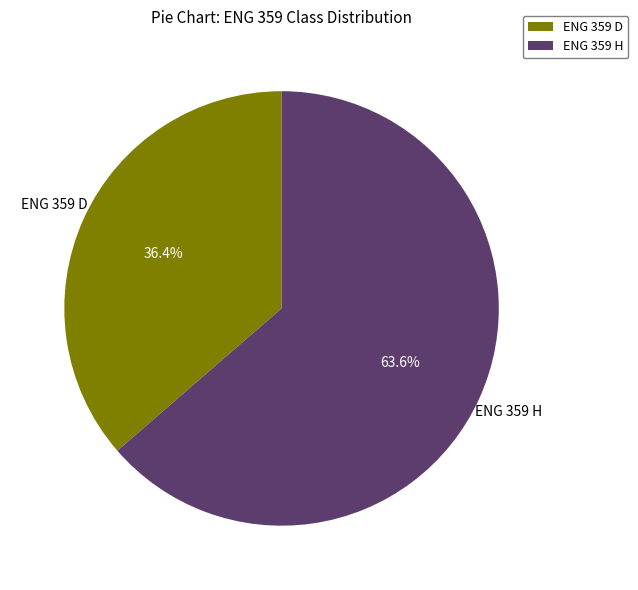

To the nearest percent, what is the average slice percentage?

50%